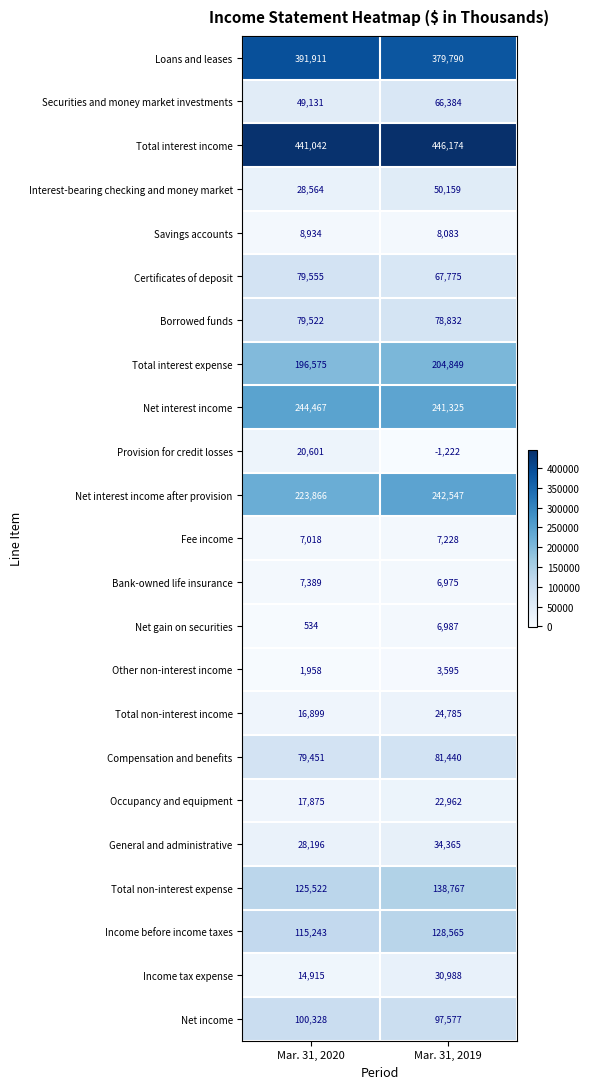

The Income tax expense series shows 14915 at Mar. 31, 2020. True or false?

True